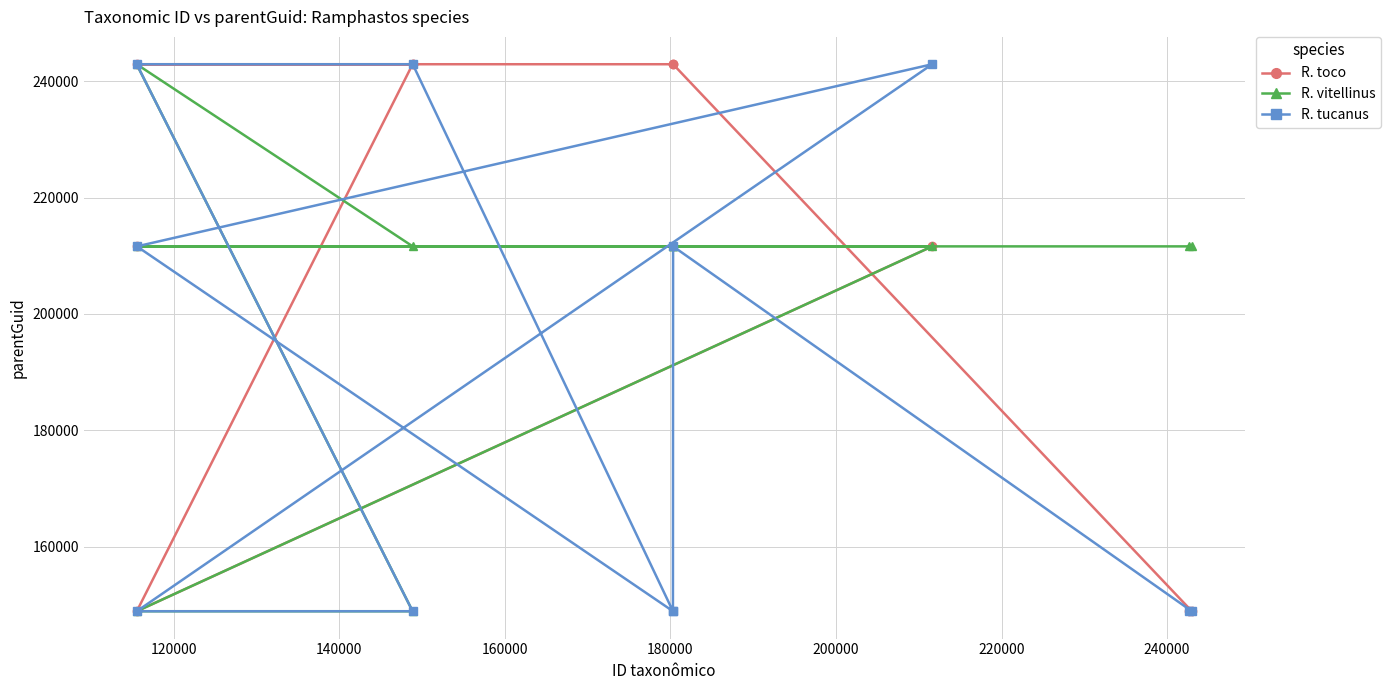

Reading right to left, what are all the values shown in this chart?

R. toco: 211624	211624	211624	148867	242953	242953	242953	242953	242953	148880	148880
R. vitellinus: 211624	211624	211624	148867	148867	242953	211624	211624	211624	211624	211624
R. tucanus: 148867	211624	242953	148867	148867	242953	242953	148880	211624	148867	148880